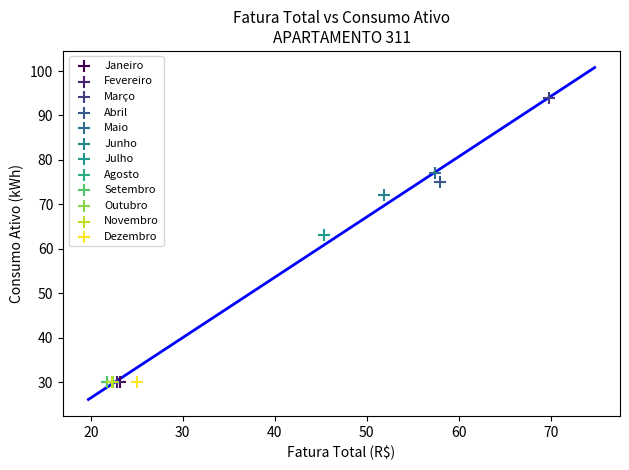

What are all the series names shown in the legend?

Janeiro, Fevereiro, Março, Abril, Maio, Junho, Julho, Agosto, Setembro, Outubro, Novembro, Dezembro